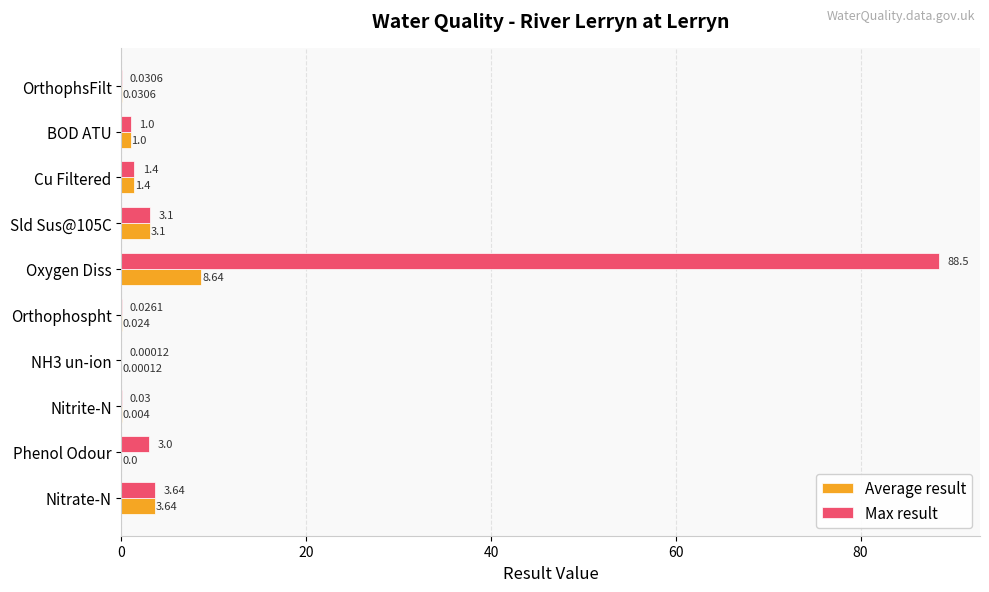

Which category has the highest value in the Max result series?

Oxygen Diss